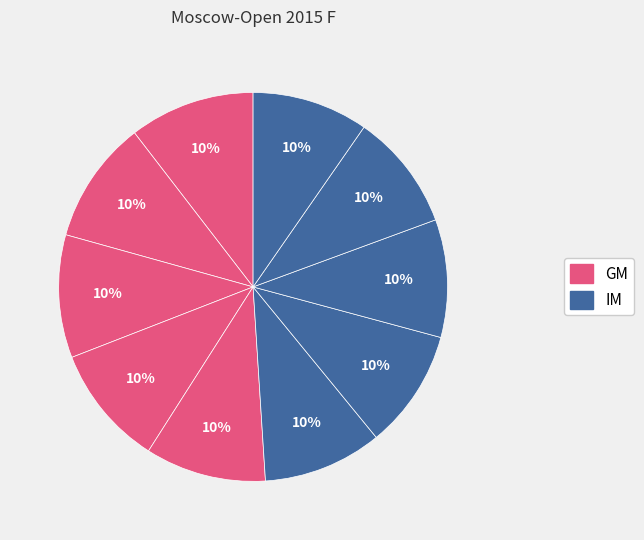

How many slices are in this pie chart?

10